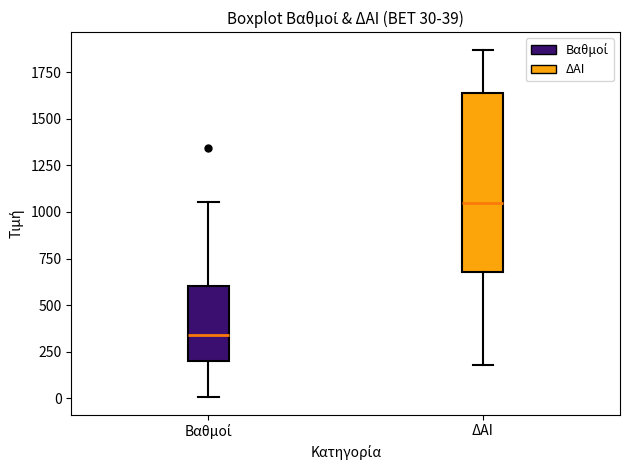

Comparing the boxes themselves (not the whiskers), which one is the tallest?

ΔΑΙ